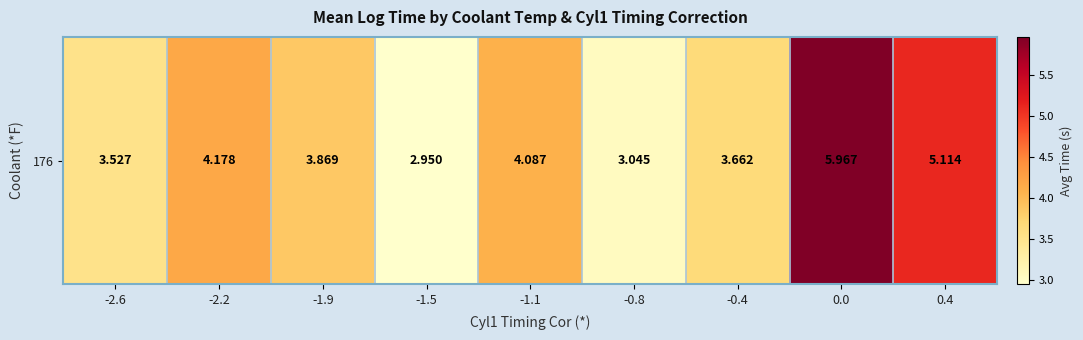

What is the maximum value shown in the chart?

6.0